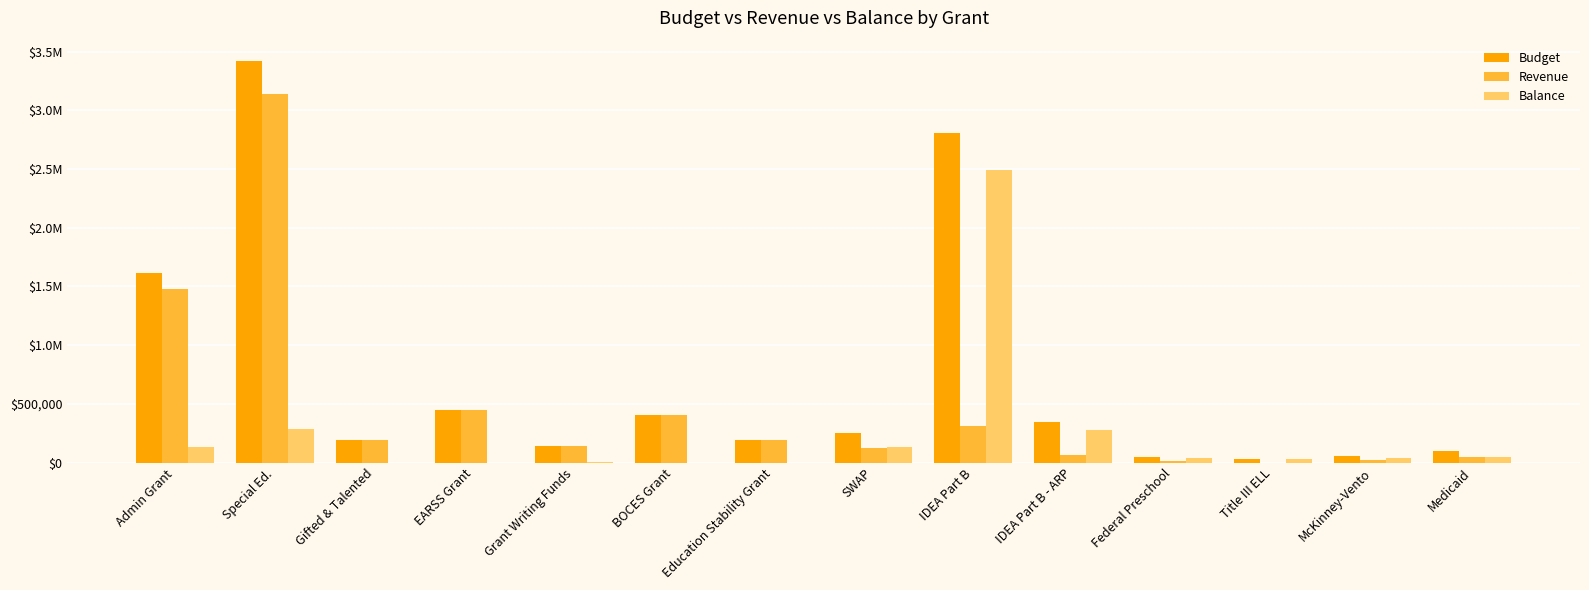

What is the difference between the second highest and minimum values in the Revenue series?

1478417.4